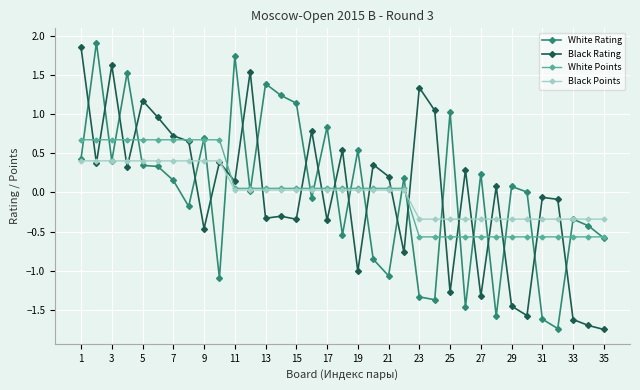

What is the value of the Black Rating point at the 16th from the left?

0.8